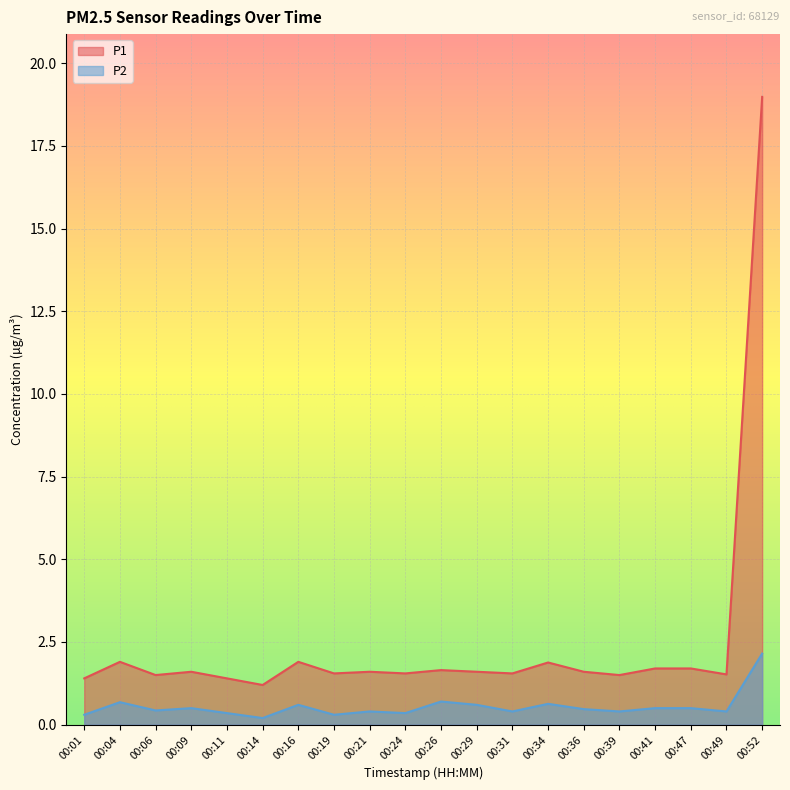

Rank the categories by P1 value from lowest to highest.

00:14, 00:01, 00:11, 00:06, 00:39, 00:49, 00:19, 00:24, 00:31, 00:09, 00:21, 00:29, 00:36, 00:26, 00:41, 00:47, 00:34, 00:04, 00:16, 00:52